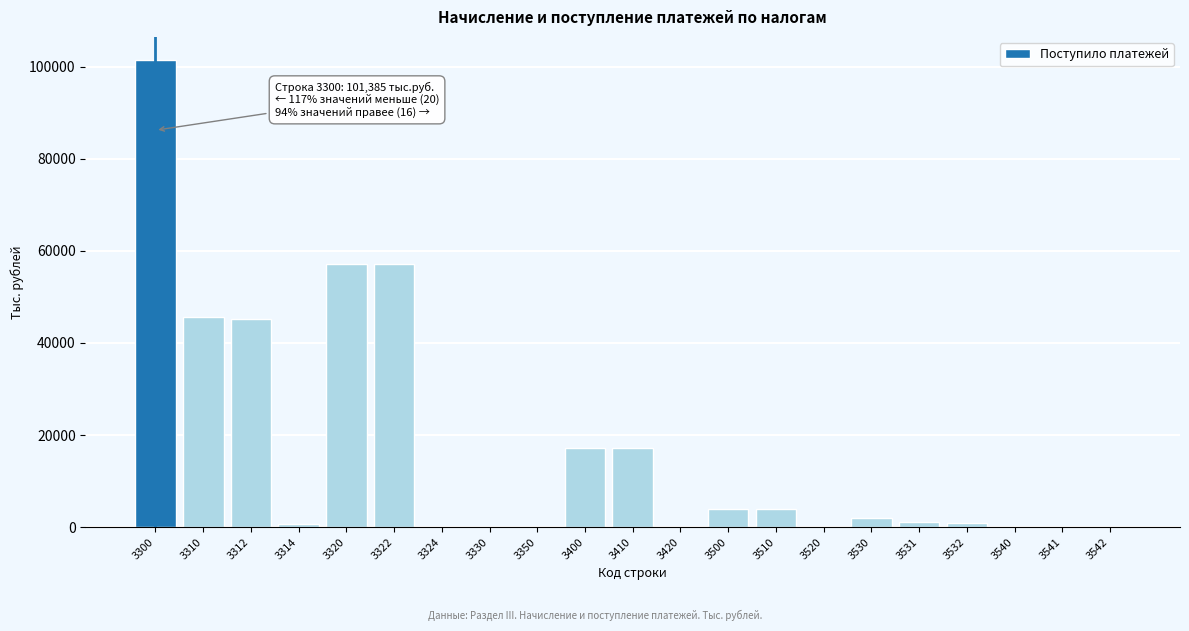

At which category does the chart reach its peak across all series?

3300